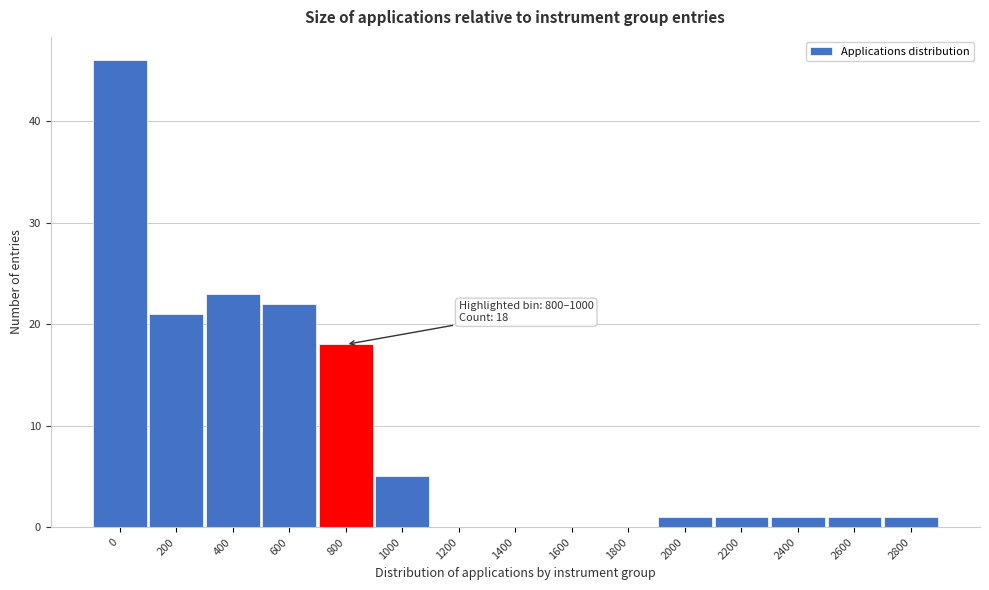

Reading right to left, what are all the values shown in this chart?

2800=1	2600=1	2400=1	2200=1	2000=1	1800=0	1600=0	1400=0	1200=0	1000=5	800=18	600=22	400=23	200=21	0=46